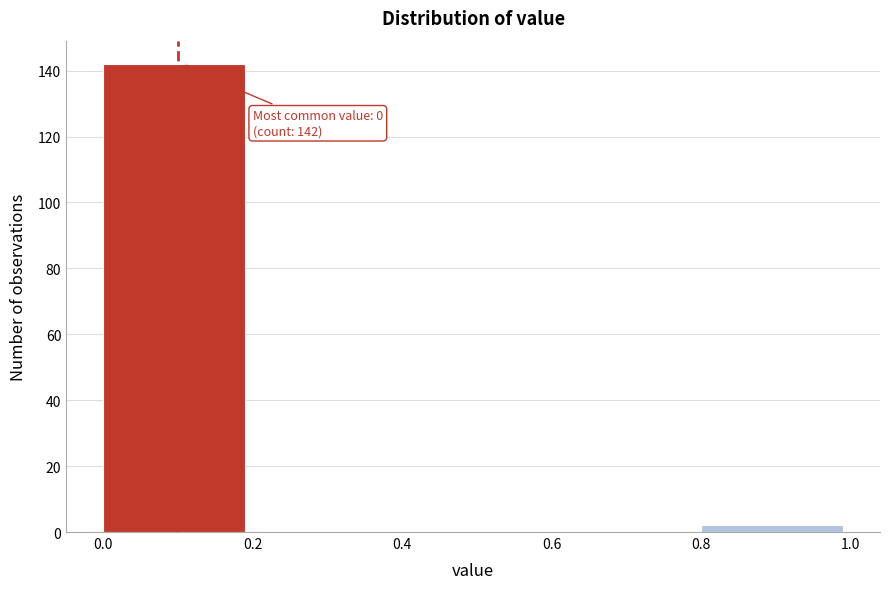

Over which range of the x-axis is the bar tallest?

0.0 to 0.2